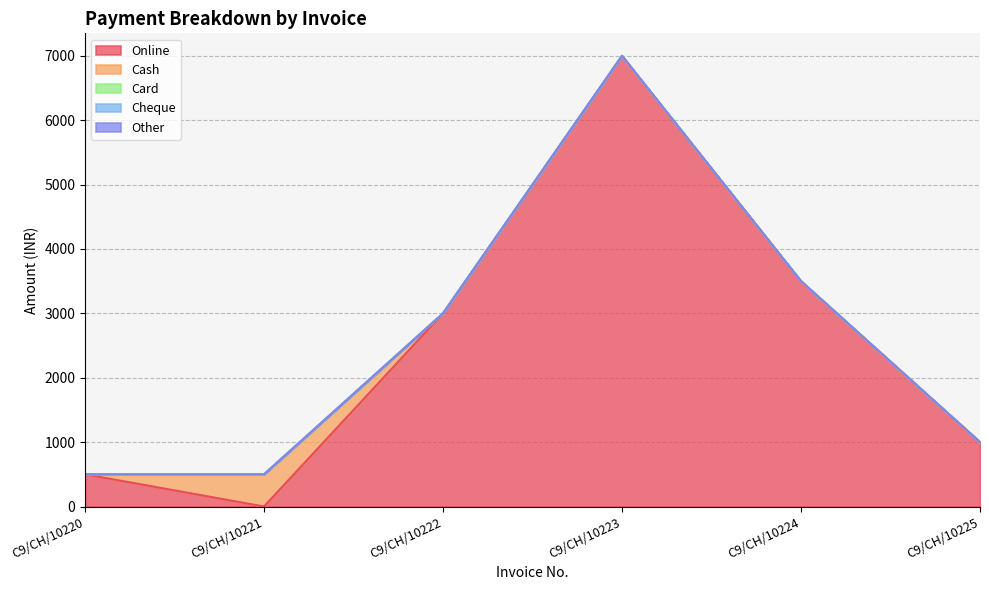

Reading right to left, transcribe all the data shown in this chart.

Online: 1000	3500	7000	3000	0	500
Cash: 0	0	0	0	500	0
Card: 0	0	0	0	0	0
Cheque: 0	0	0	0	0	0
Other: 0	0	0	0	0	0